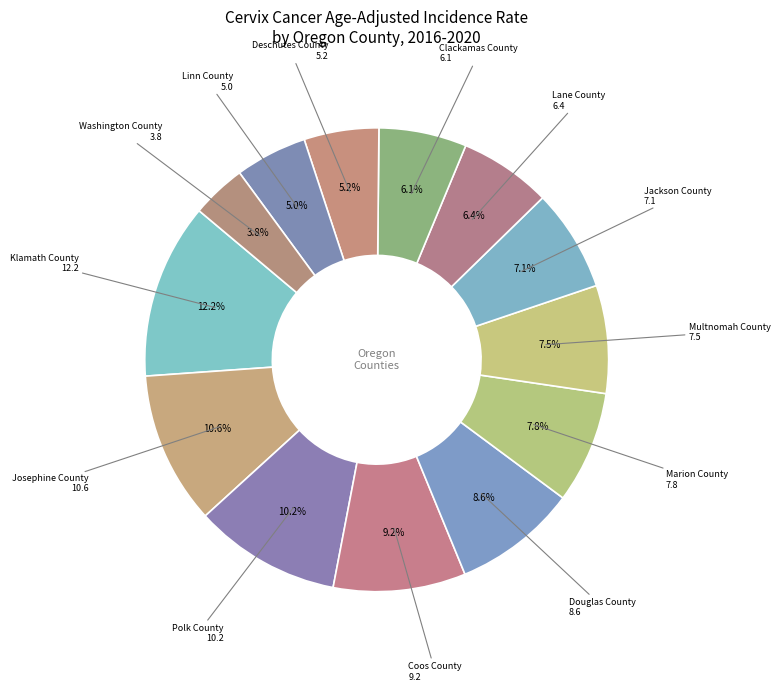

What is the smallest slice in the pie chart?

Washington County